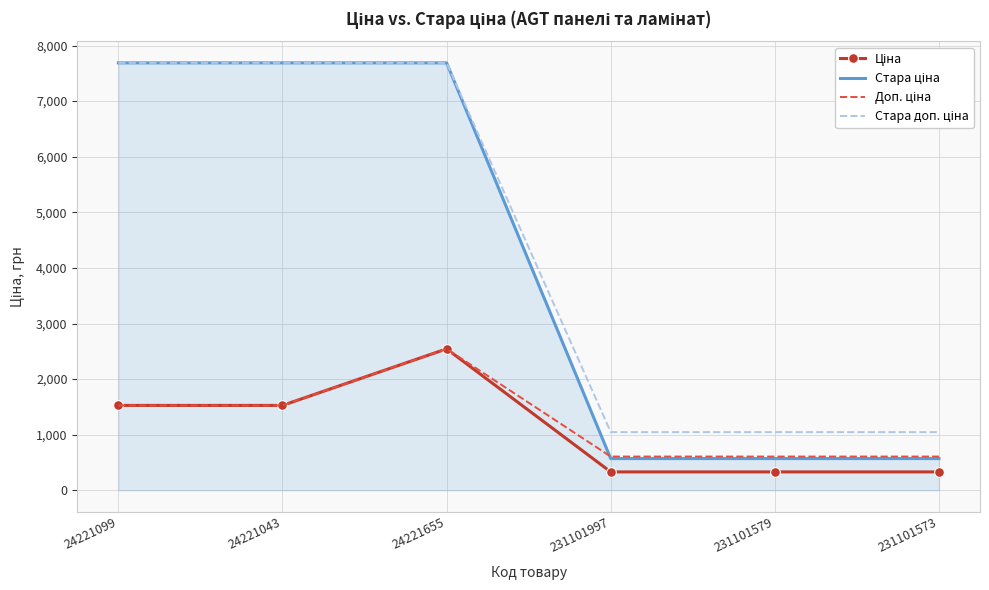

What is the spread (max minus min) of values at 231101579?

715.4